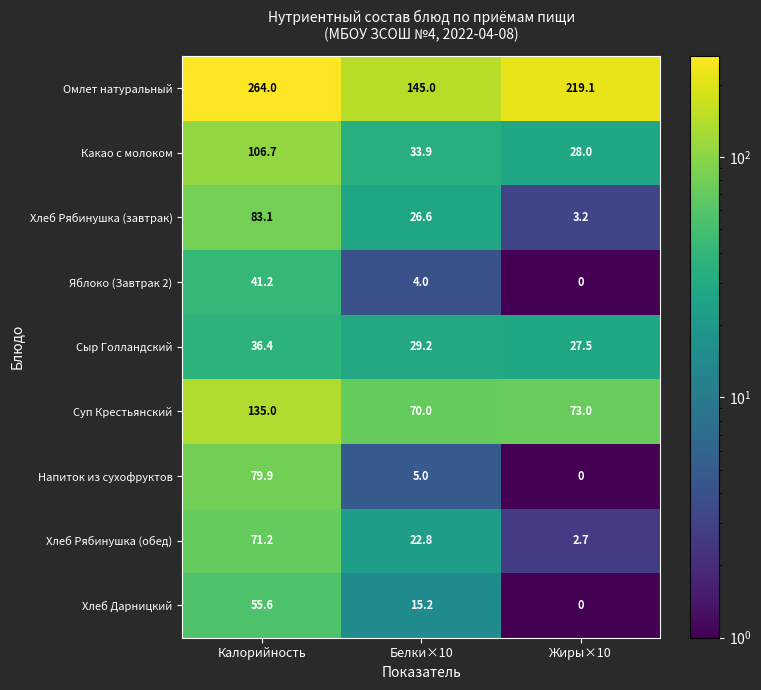

Rank the series at Калорийность from lowest to highest value.

Сыр Голландский, Яблоко (Завтрак 2), Хлеб Дарницкий, Хлеб Рябинушка (обед), Напиток из сухофруктов, Хлеб Рябинушка (завтрак), Какао с молоком, Суп Крестьянский, Омлет натуральный